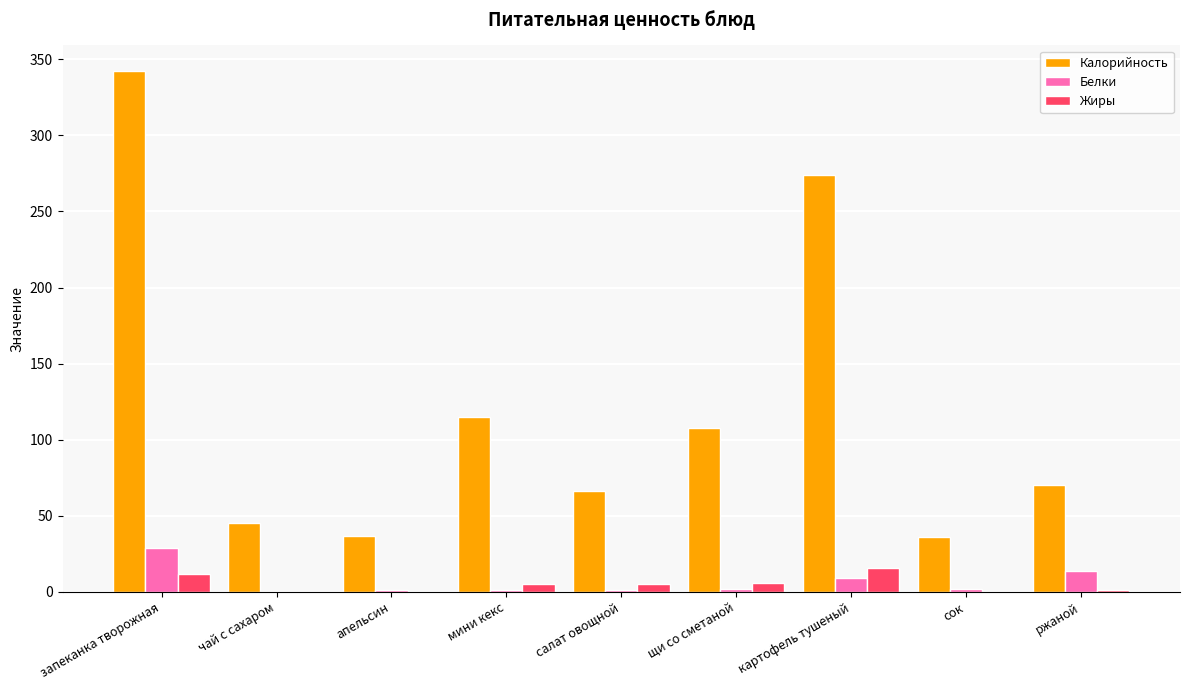

Count the number of data series in this chart.

3